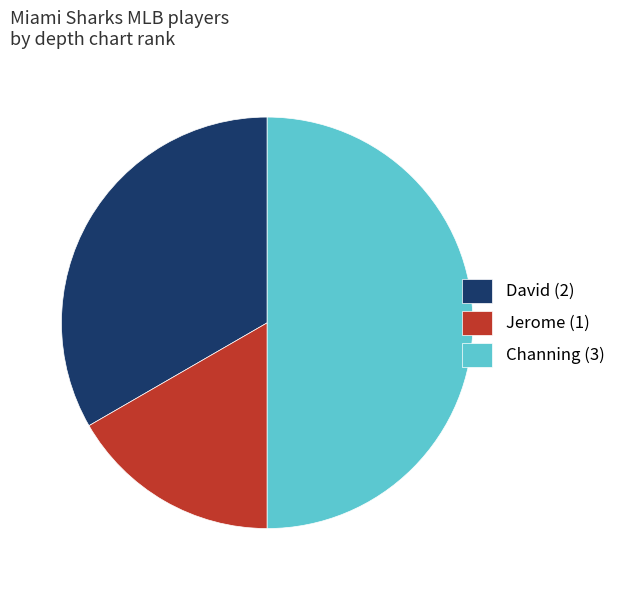

Is Jerome the majority of the pie?

No